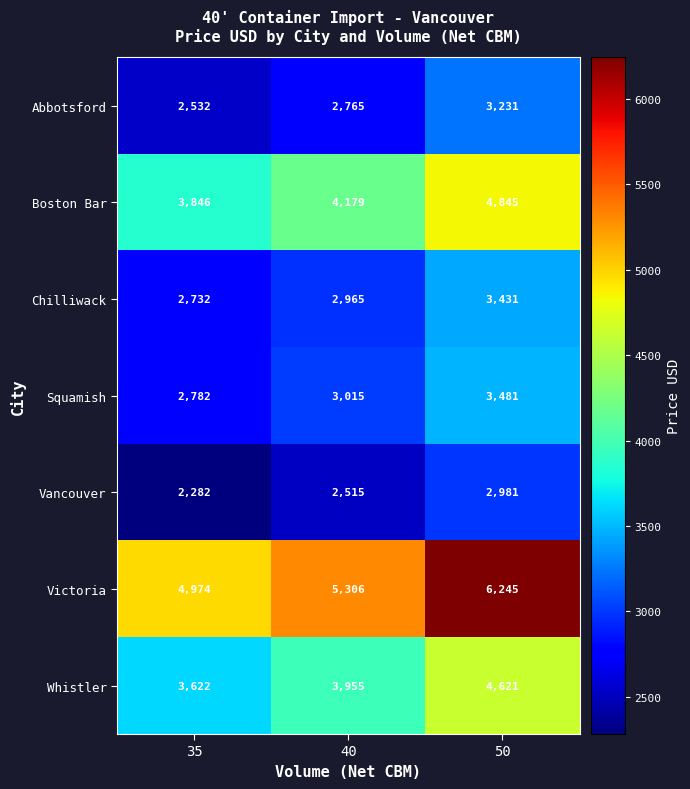

What is the total value across all series at 35?

22770